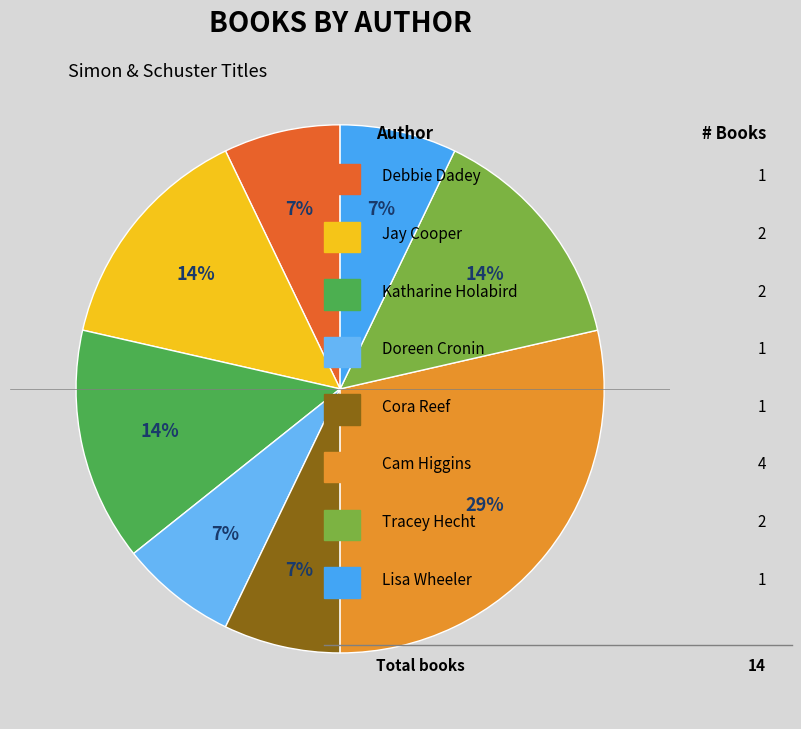

Is there a majority slice in this chart?

No